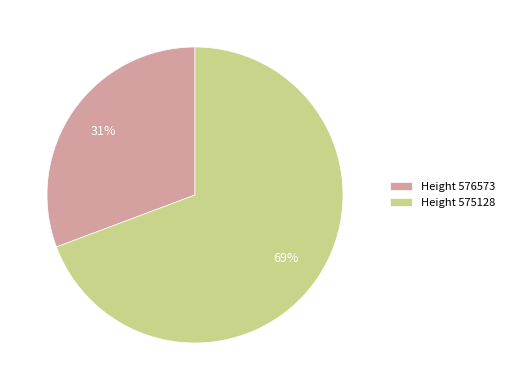

To the nearest percent, what is the average slice percentage?

50%